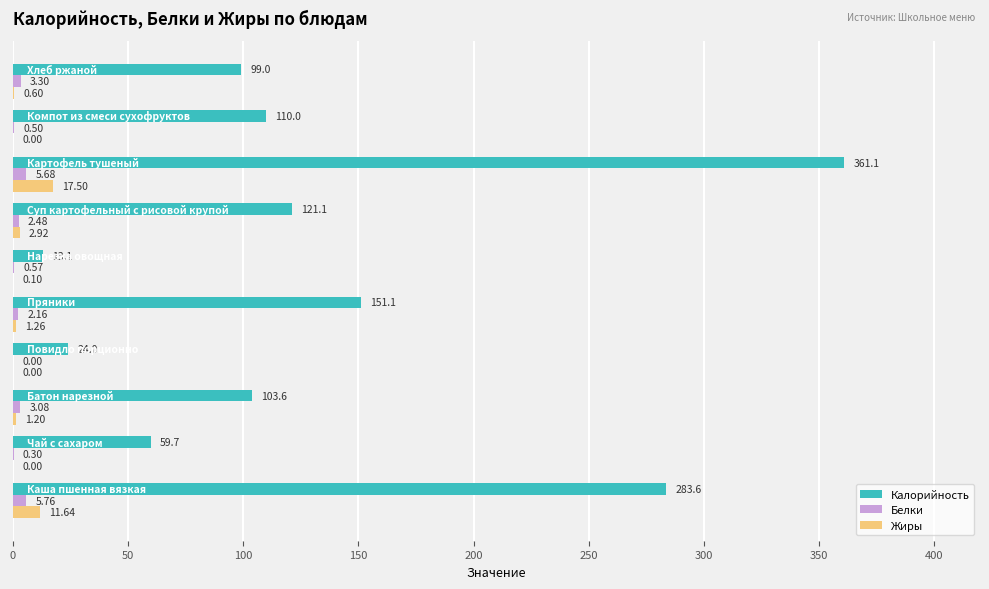

How many data points in Белки are above 2?

6